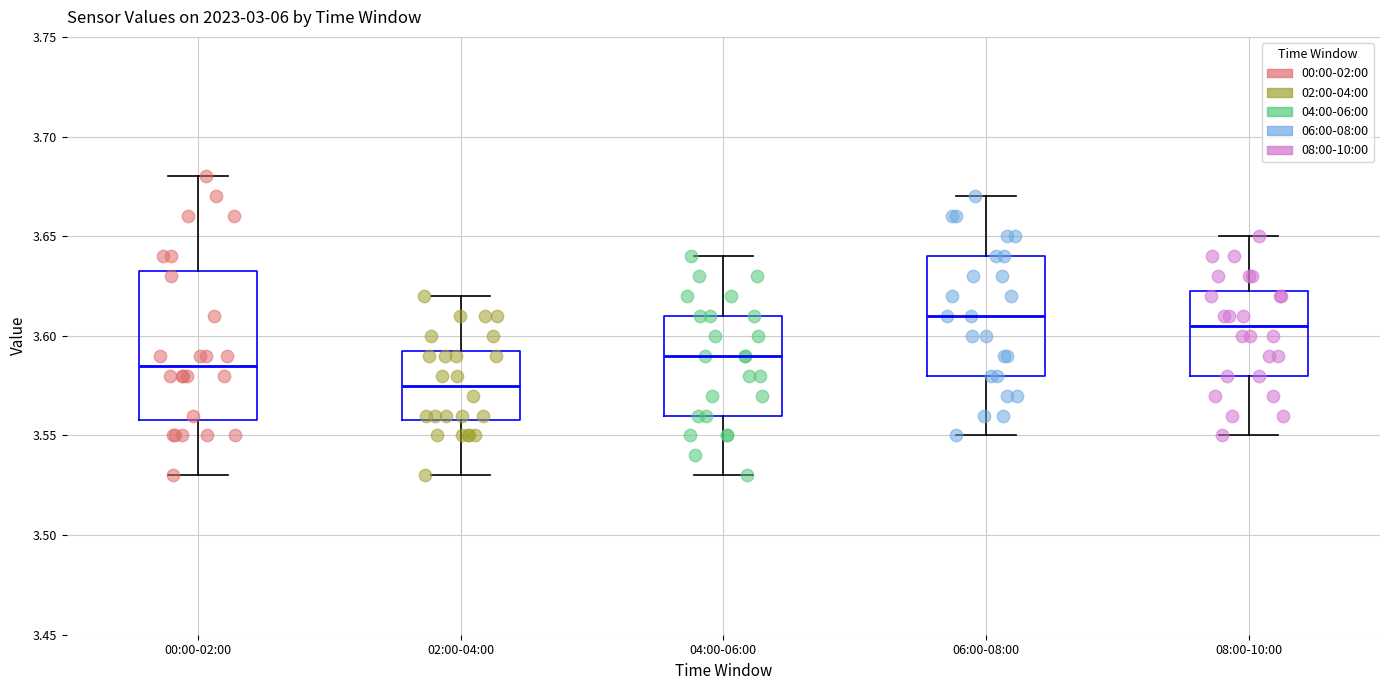

Which box's median line is the lowest?

02:00-04:00